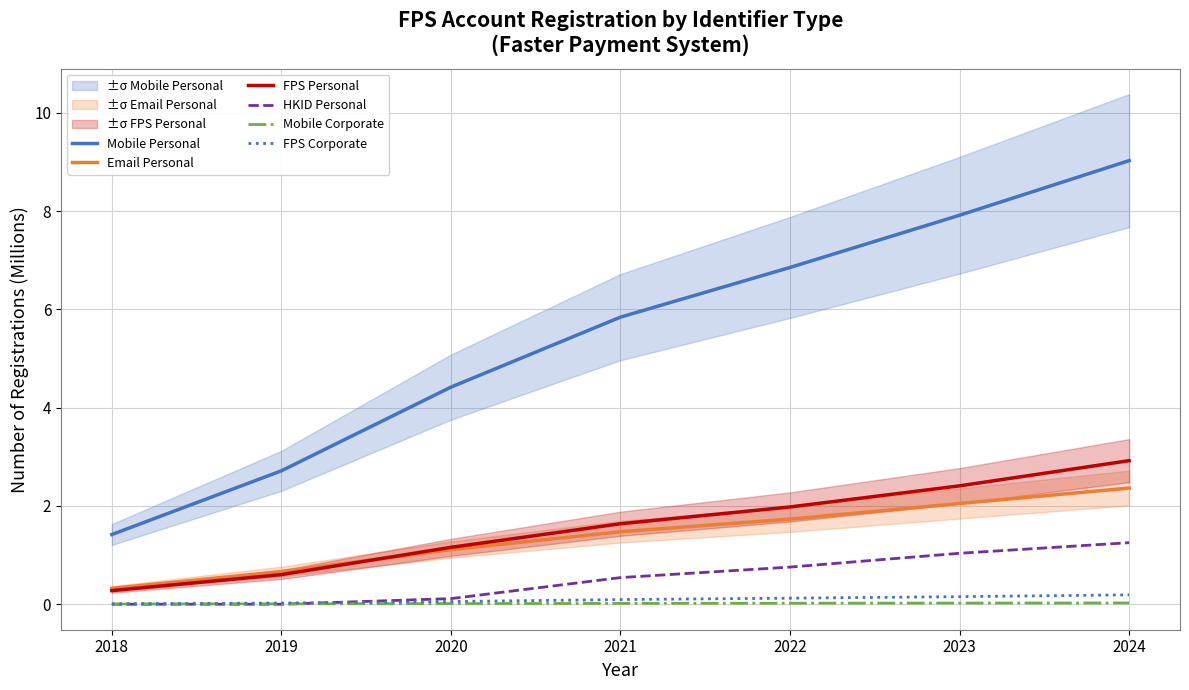

Which series ends up on top after the final intersection of Mobile Corporate and HKID Personal?

HKID Personal